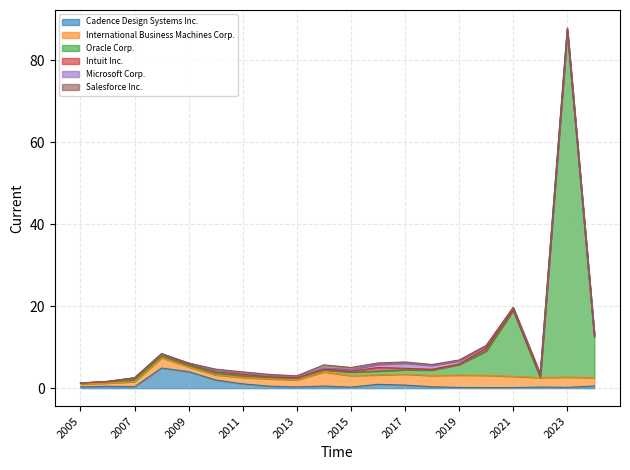

Reading left to right, transcribe all the data shown in this chart.

Cadence Design Systems Inc.: 0.3	0.5	0.3	4.9	4.0	2.0	1.0	0.5	0.3	0.5	0.2	0.9	0.7	0.3	0.2	0.1	0.1	0.3	0.2	0.5
International Business Machines Corp.: 0.7	0.8	1.2	2.5	1.1	1.2	1.6	1.8	1.7	3.4	2.8	2.3	2.7	2.7	3.0	3.0	2.7	2.3	2.5	2.0
Oracle Corp.: 0.3	0.4	0.5	0.5	0.4	0.5	0.4	0.4	0.4	0.5	0.9	0.9	1.1	1.3	2.6	5.9	16.1	0.0	84.3	10.0
Intuit Inc.: 0.0	0.0	0.5	0.5	0.4	0.3	0.4	0.2	0.1	0.2	0.2	0.9	0.4	0.2	0.1	0.7	0.2	0.4	0.3	0.3
Microsoft Corp.: 0.0	0.0	0.0	0.0	0.1	0.1	0.2	0.2	0.2	0.2	0.4	0.8	1.2	1.0	0.8	0.6	0.5	0.4	0.3	0.3
Salesforce Inc.: 0.0	0.0	0.0	0.0	0.0	0.5	0.4	0.3	0.2	0.8	0.5	0.4	0.3	0.2	0.2	0.1	0.1	0.2	0.2	0.2